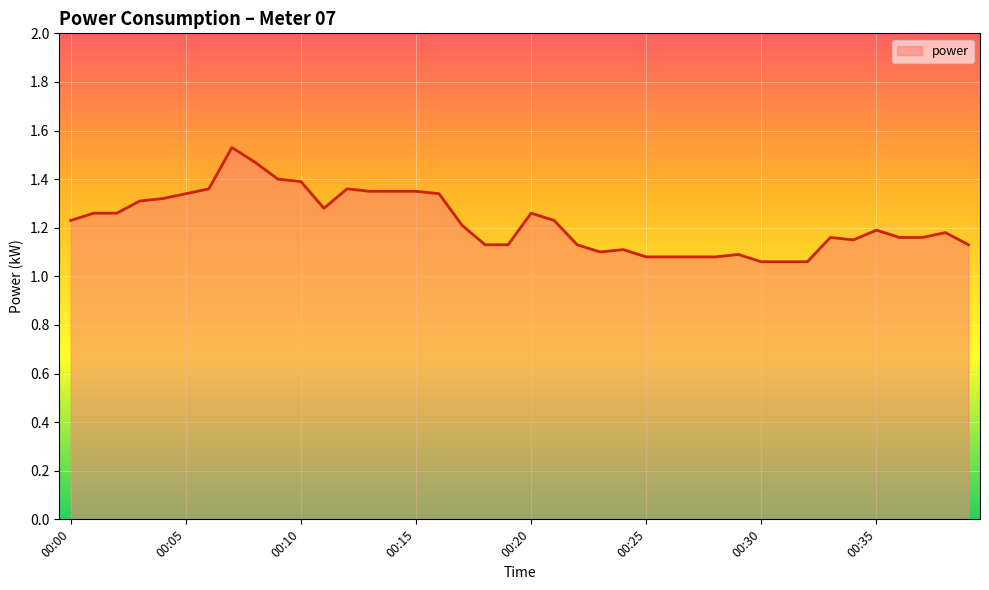

What is the difference between the maximum and minimum values?

0.5